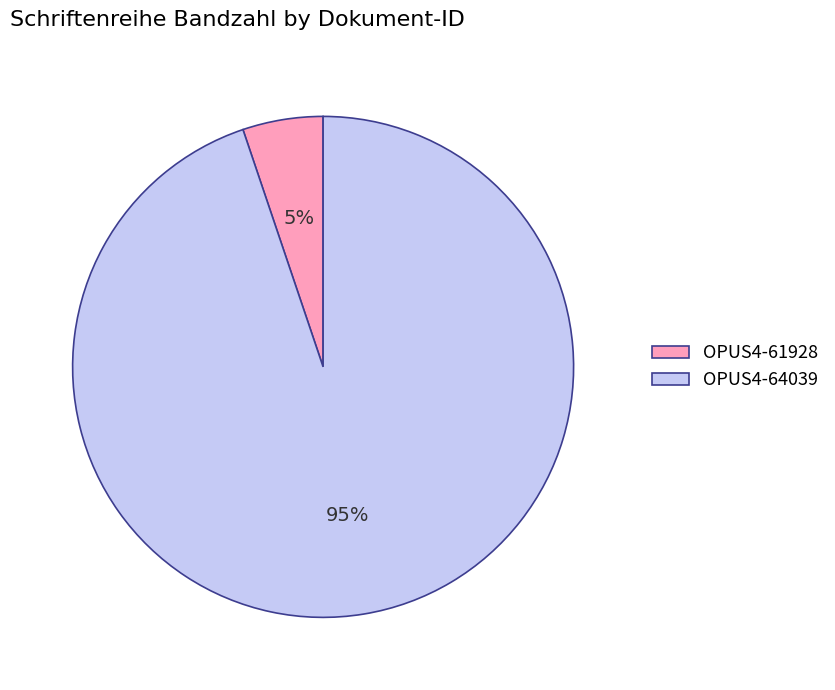

What percentage is the OPUS4-61928 slice, to the nearest percent?

5%